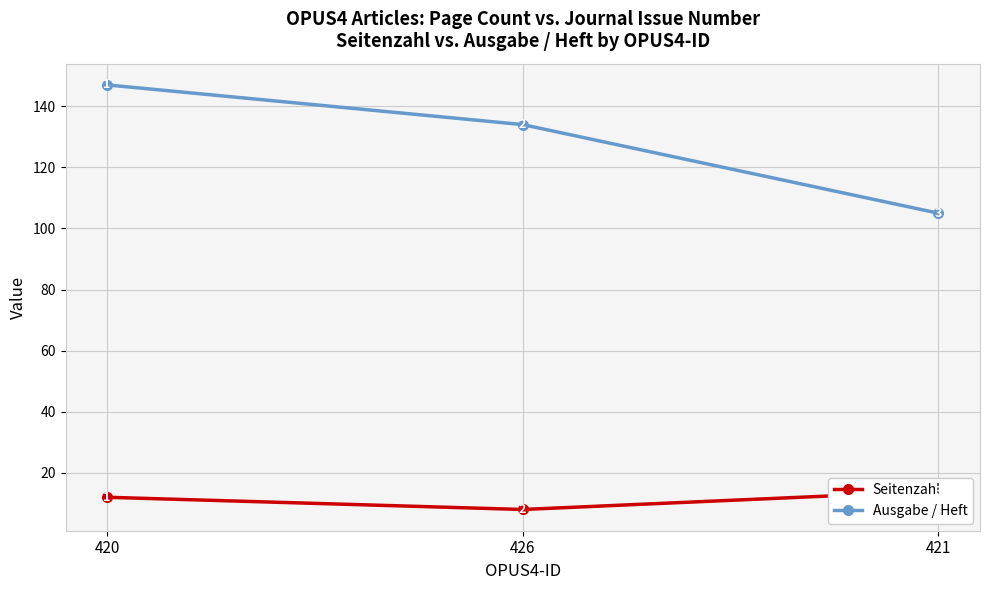

Which label corresponds to the smallest value in the chart?

426